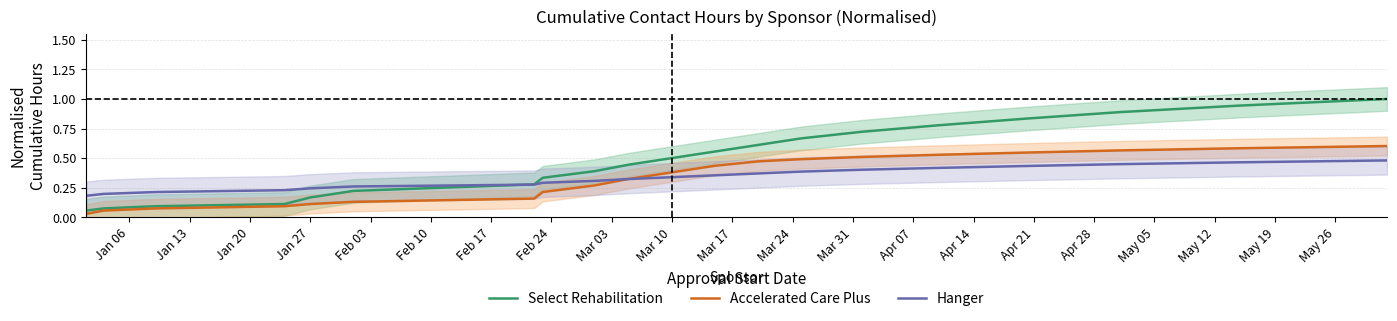

How many categories are shown in the chart?

20